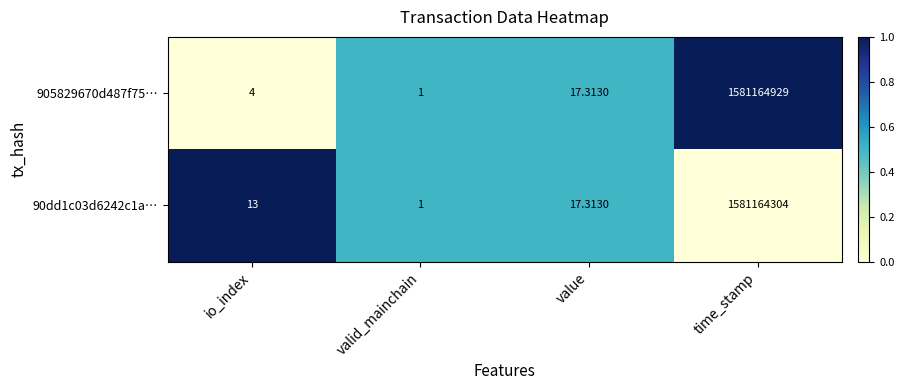

Rank the categories by 905829670d487f75… value from lowest to highest.

valid_mainchain, io_index, value, time_stamp